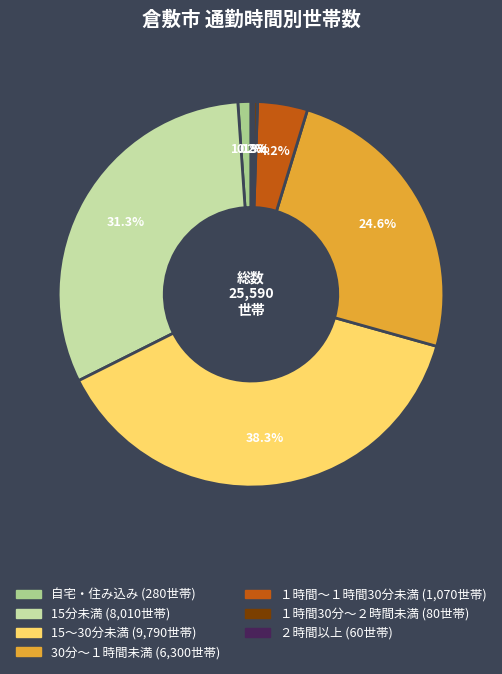

To the nearest percent, what is the average slice percentage?

14%